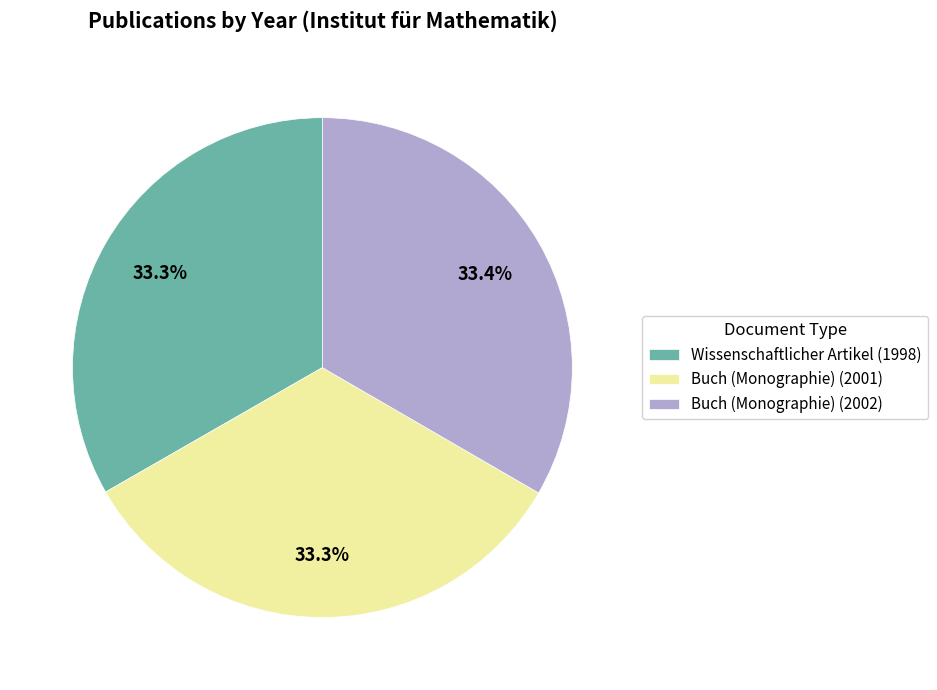

The Buch (Monographie) (2001) slice represents 33% of the pie. True or false?

True